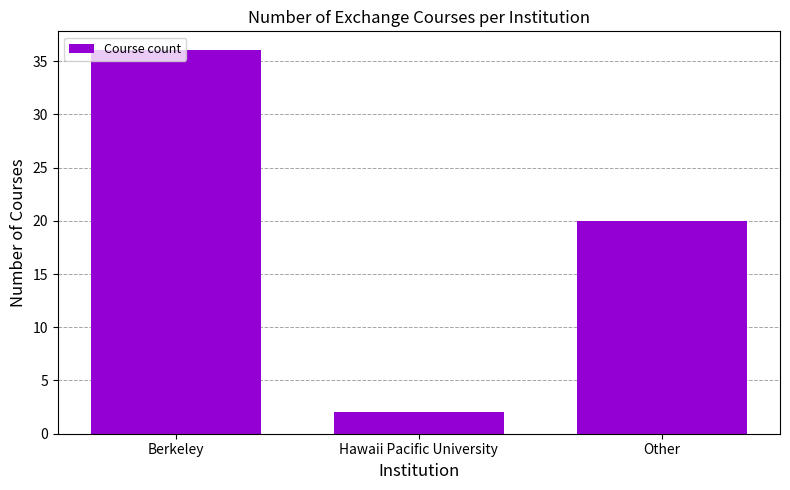

What is the label of the 3rd bar from the right?

Berkeley